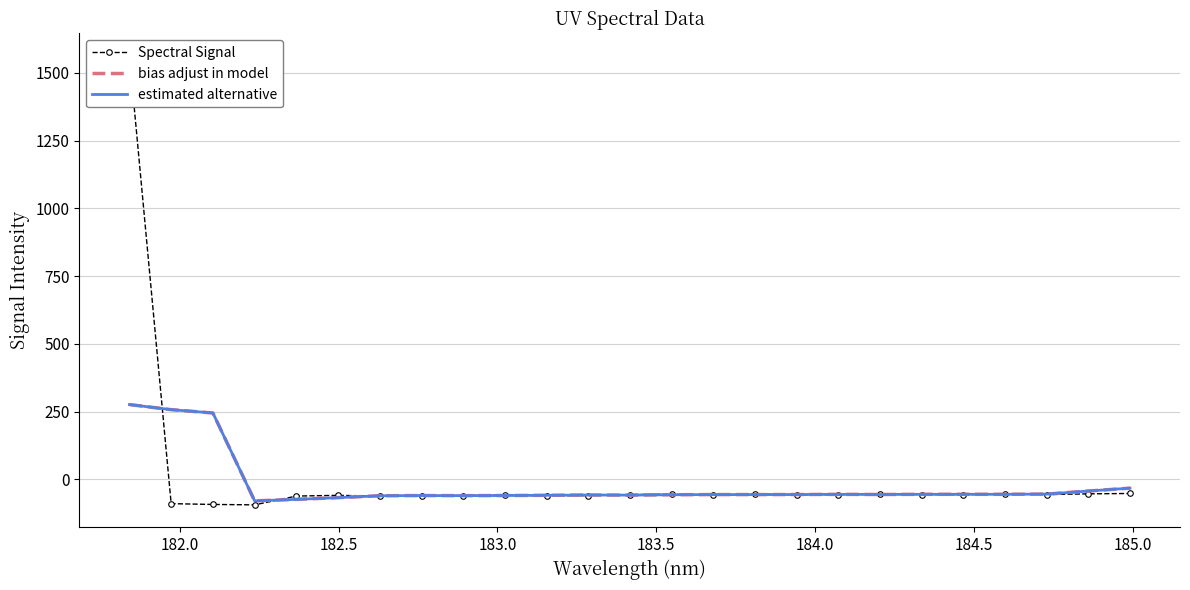

After their last crossing, which series has the higher values: Spectral Signal or bias adjust in model?

bias adjust in model